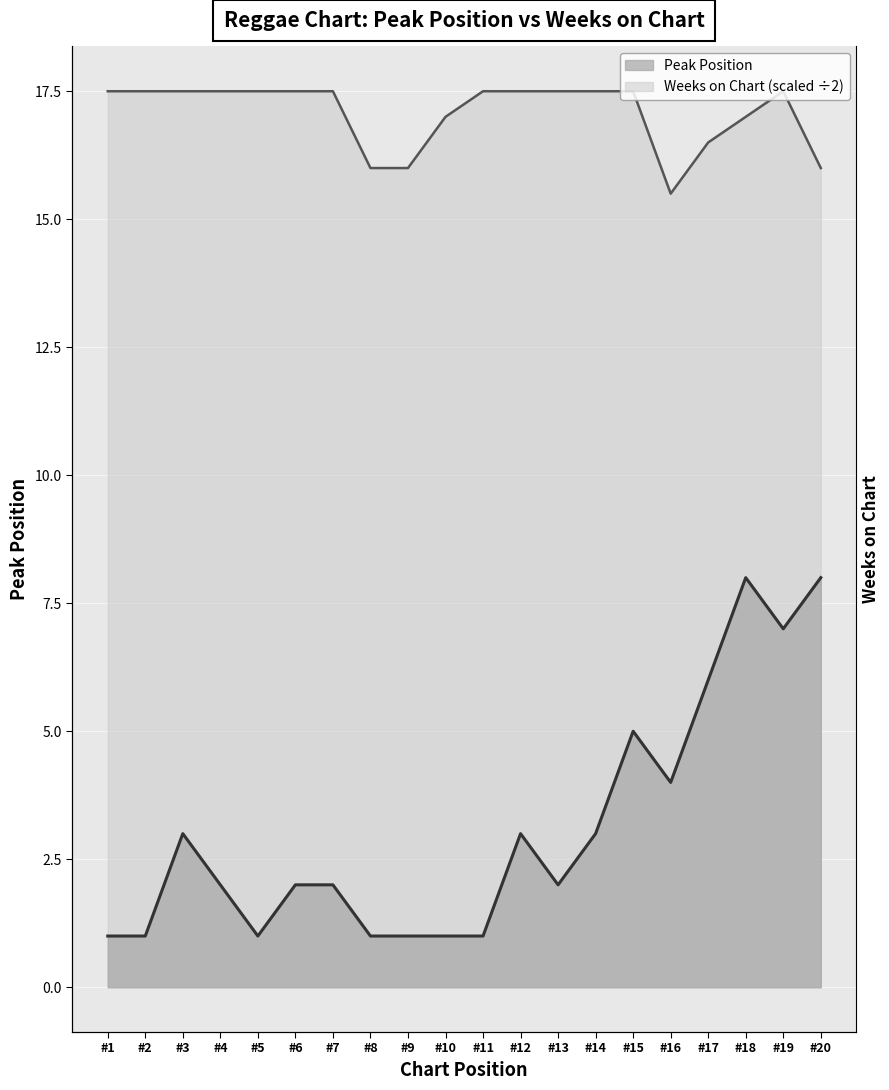

How many interior local peaks does the Weeks on Chart series have?

1